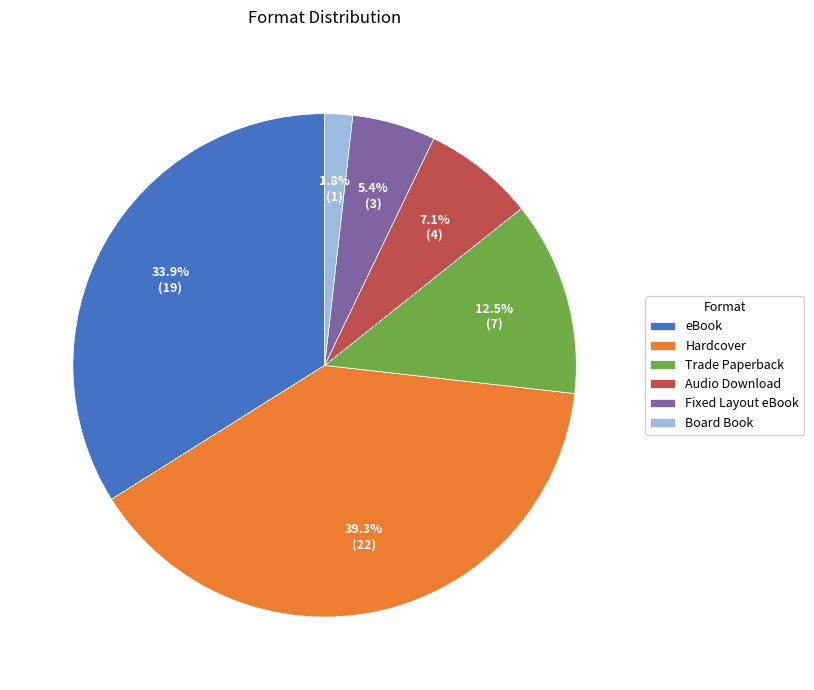

Is there a majority slice in this chart?

No